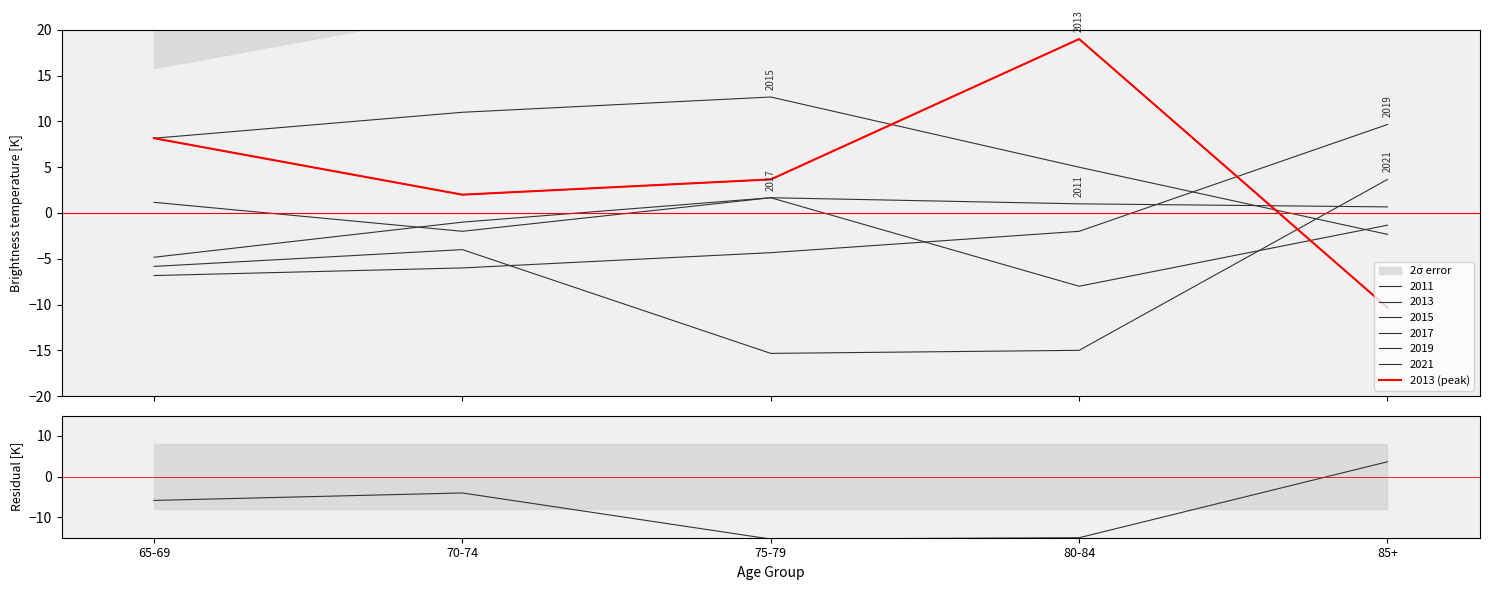

The Residual [K] series shows -2.2 at 70-74. True or false?

False